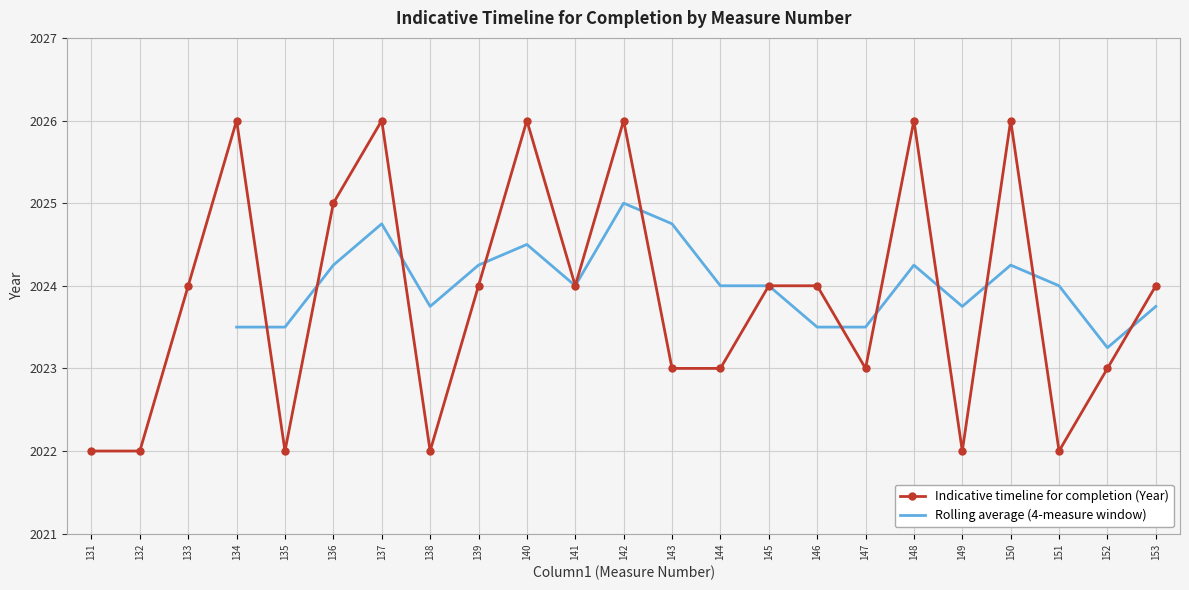

True or false: there are more than 0 points higher than both neighbors.

True